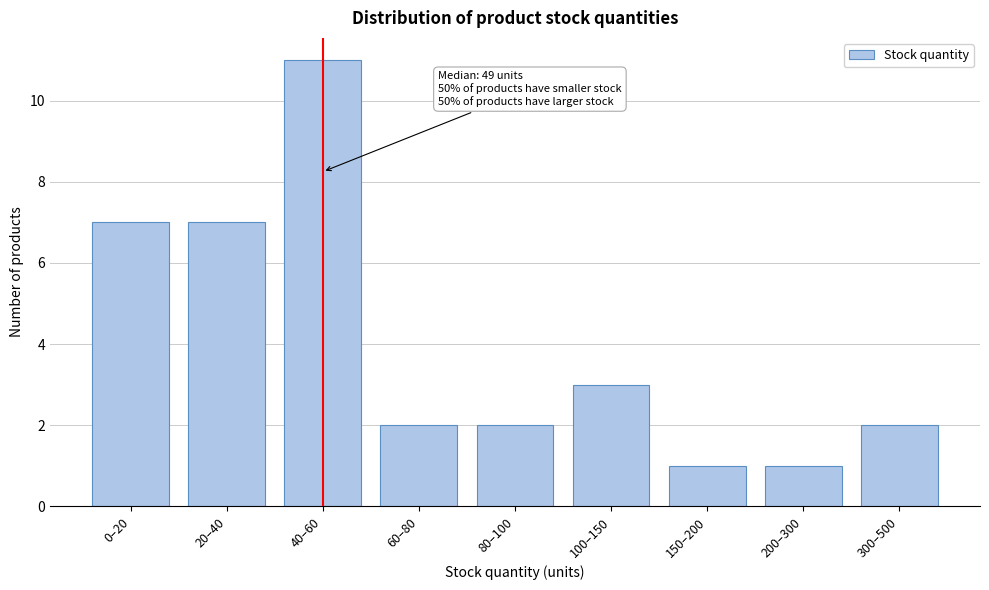

Reading left to right, extract all data points from this chart.

7	7	11	2	2	3	1	1	2